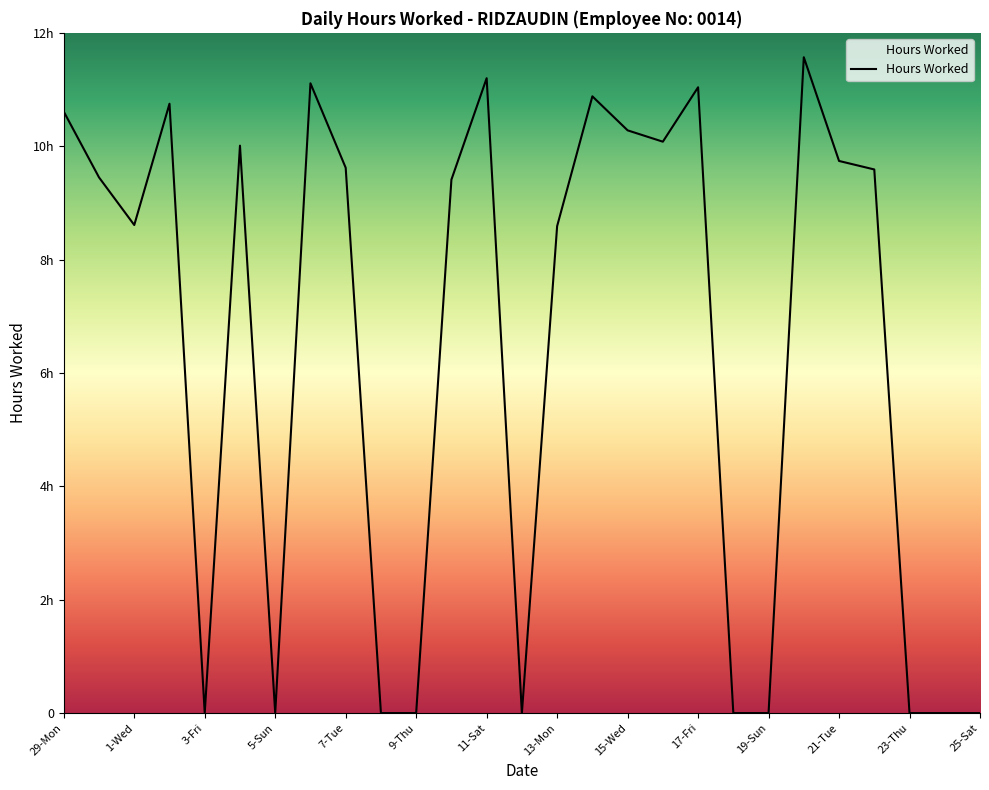

Reading left to right, transcribe all the data shown in this chart.

29-Mon=10.6	30-Tue=9.4	1-Wed=8.6	2-Thu=10.8	3-Fri=0.0	4-Sat=10.0	5-Sun=0.0	6-Mon=11.1	7-Tue=9.6	8-Wed=0.0	9-Thu=0.0	10-Fri=9.4	11-Sat=11.2	12-Sun=0.0	13-Mon=8.6	14-Tue=10.9	15-Wed=10.3	16-Thu=10.1	17-Fri=11.0	18-Sat=0.0	19-Sun=0.0	20-Mon=11.6	21-Tue=9.7	22-Wed=9.6	23-Thu=0.0	24-Fri=0.0	25-Sat=0.0